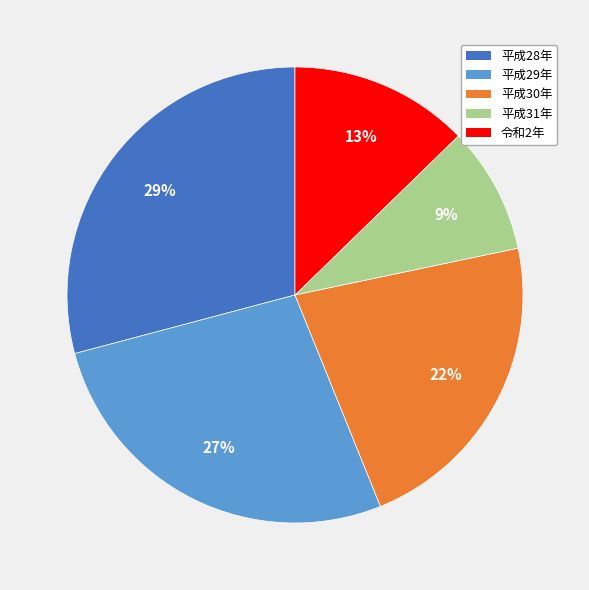

Does 平成30年 represent more than half of the total?

No